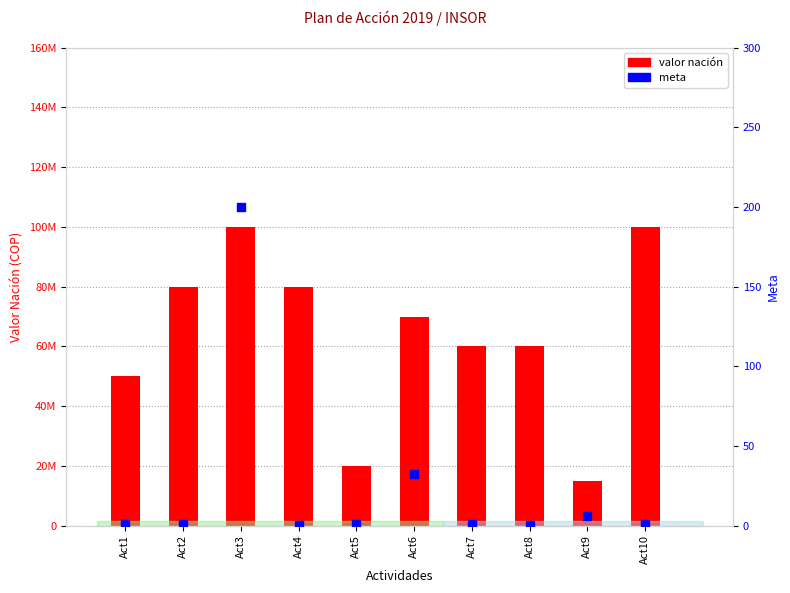

Which series has the widest spread of Y values?

valor nación